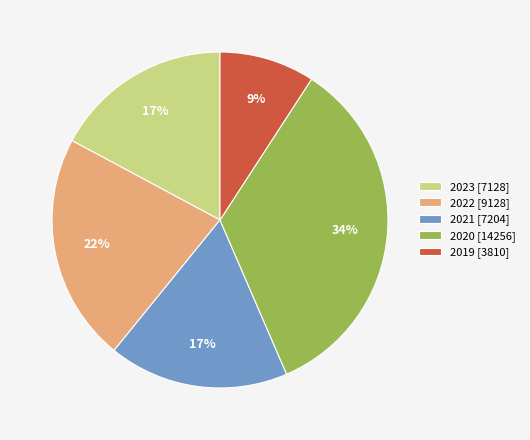

How many slices are in this pie chart?

5